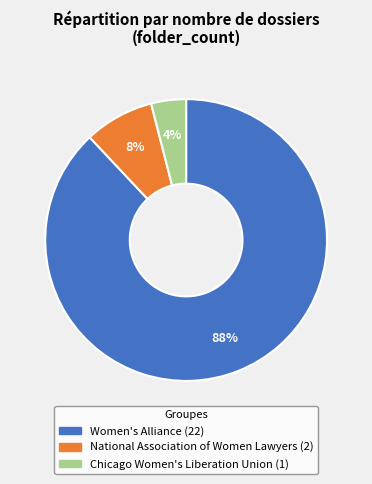

How many segments does this pie chart have?

3